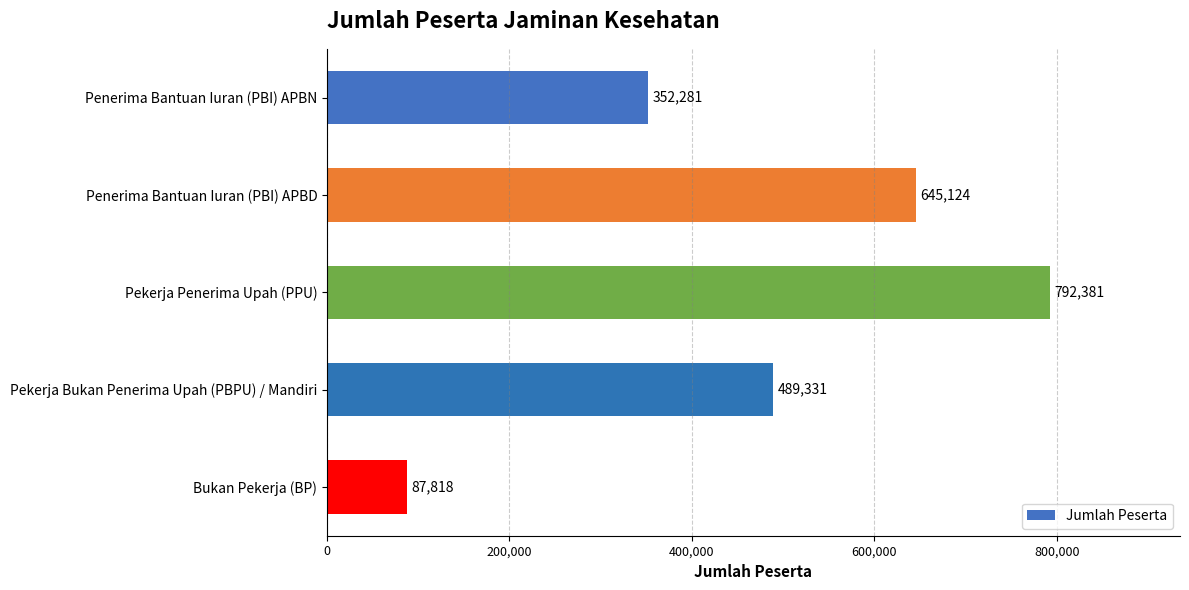

The chart shows a value of 517278 at Pekerja Penerima Upah (PPU). True or false?

False